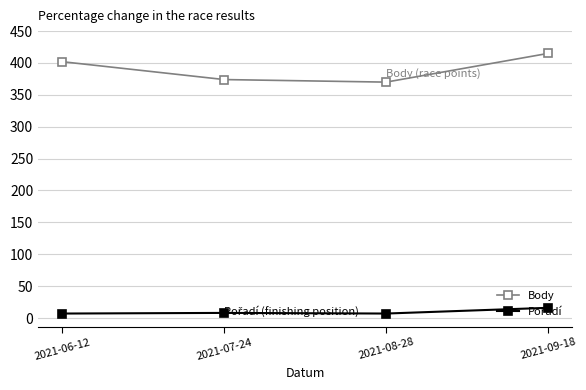

How many lines are shown in the chart?

2